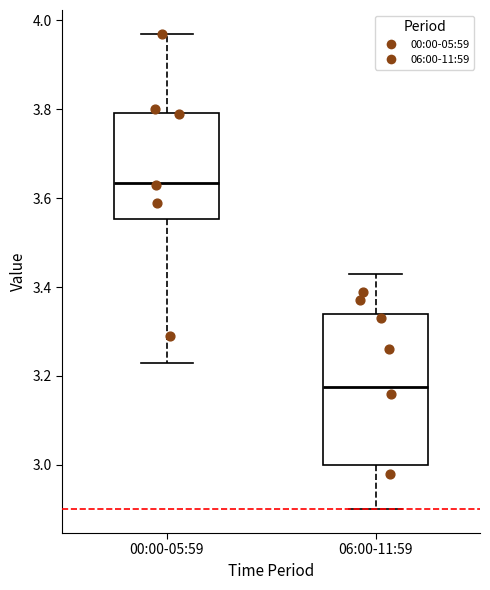

Comparing the boxes themselves (not the whiskers), which one is the tallest?

06:00-11:59